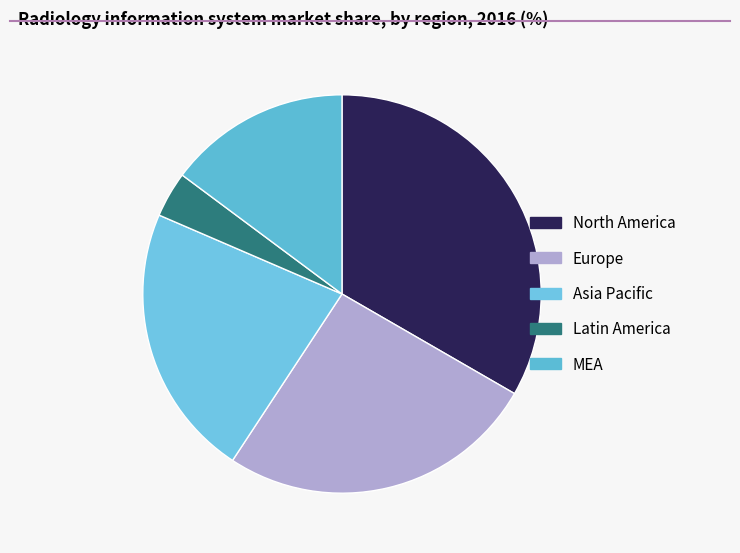

Which category has the smallest portion of the pie?

Latin America